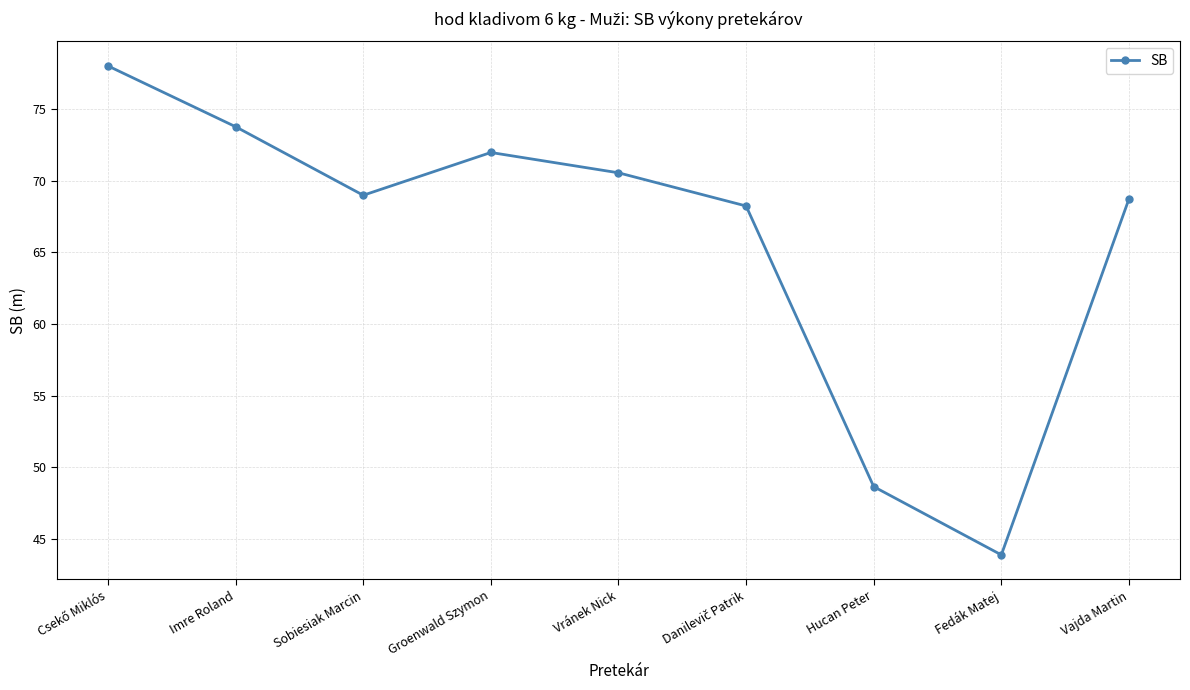

Between Sobiesiak Marcin and Groenwald Szymon, which is larger?

Groenwald Szymon